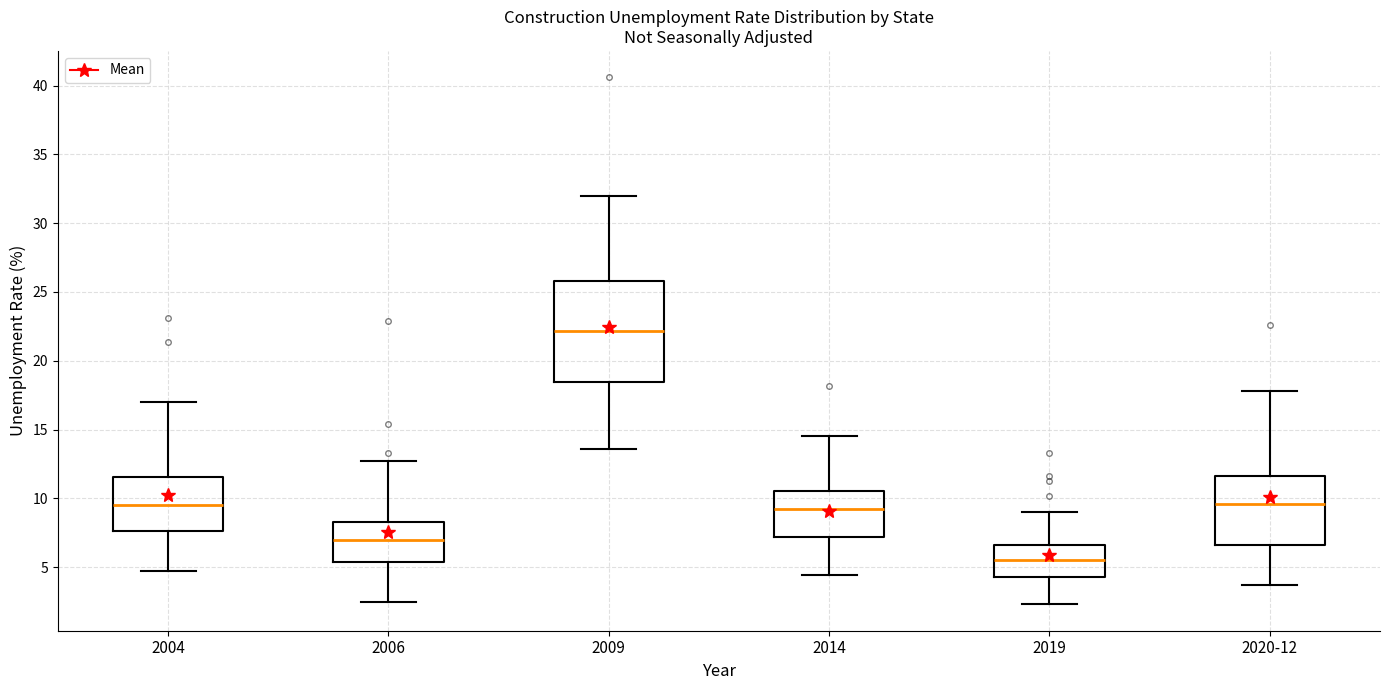

Comparing the boxes themselves (not the whiskers), which one is the tallest?

2009